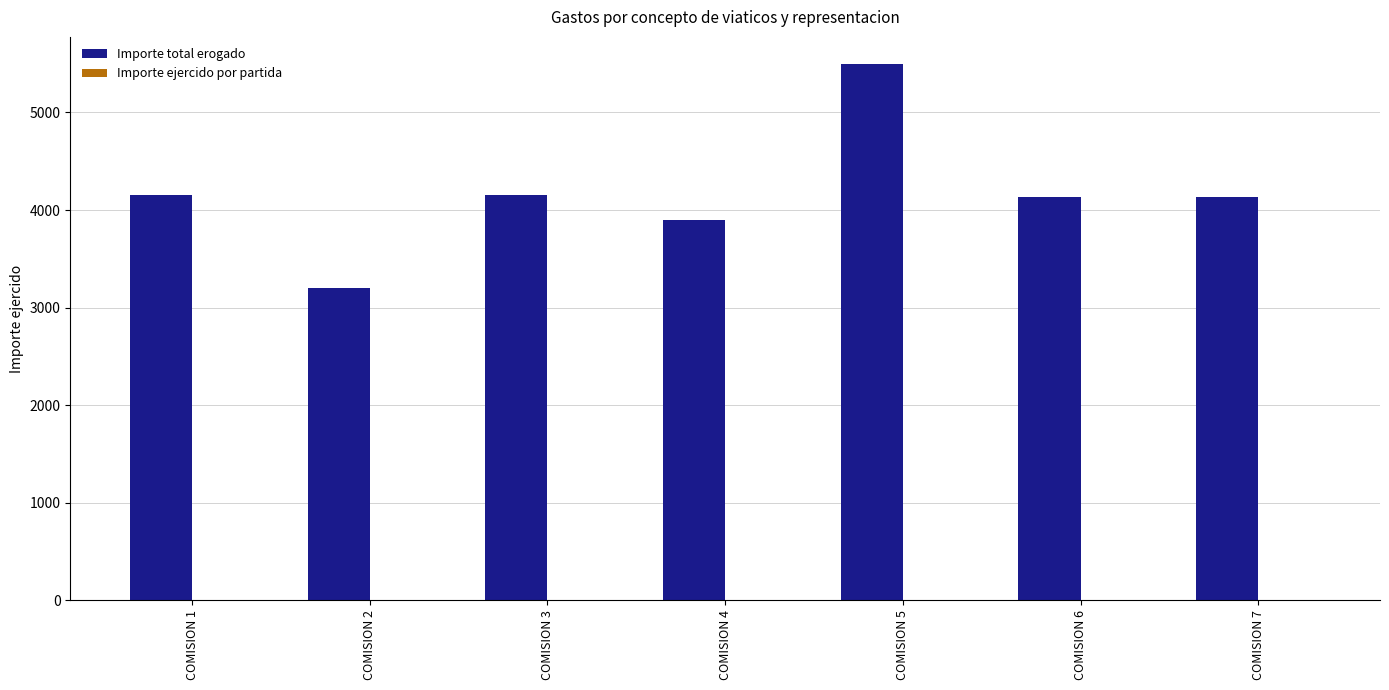

At which label does Importe total erogado reach its peak?

COMISION 5